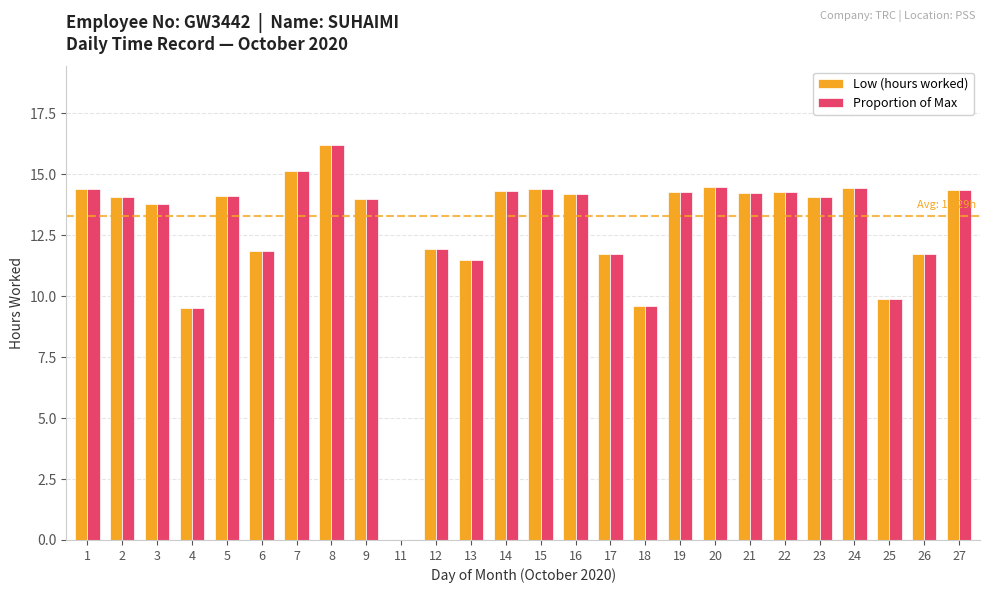

What is the maximum value shown in the chart?

16.2